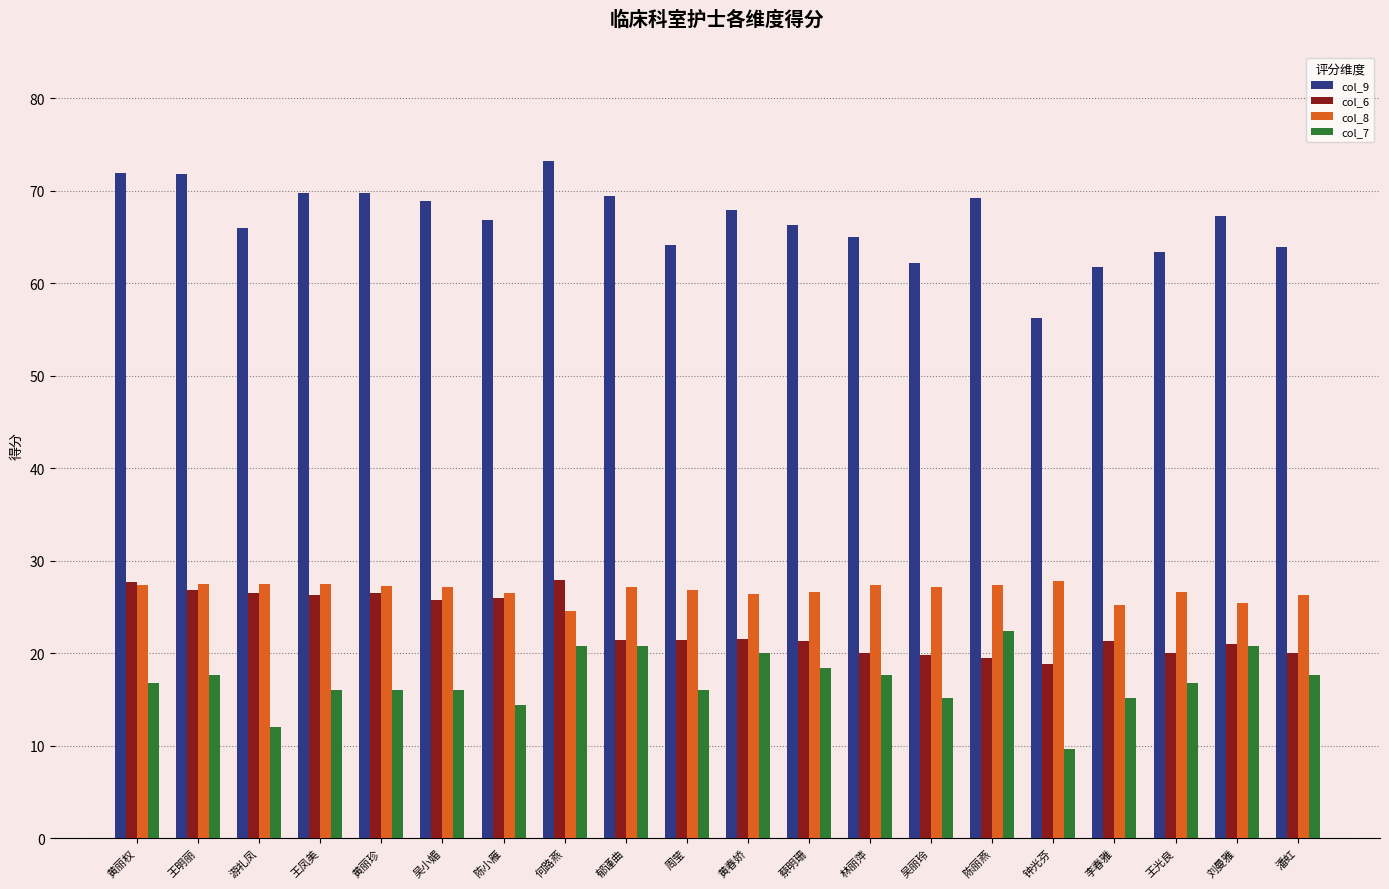

What are all the series names shown in the legend?

col_9, col_6, col_8, col_7